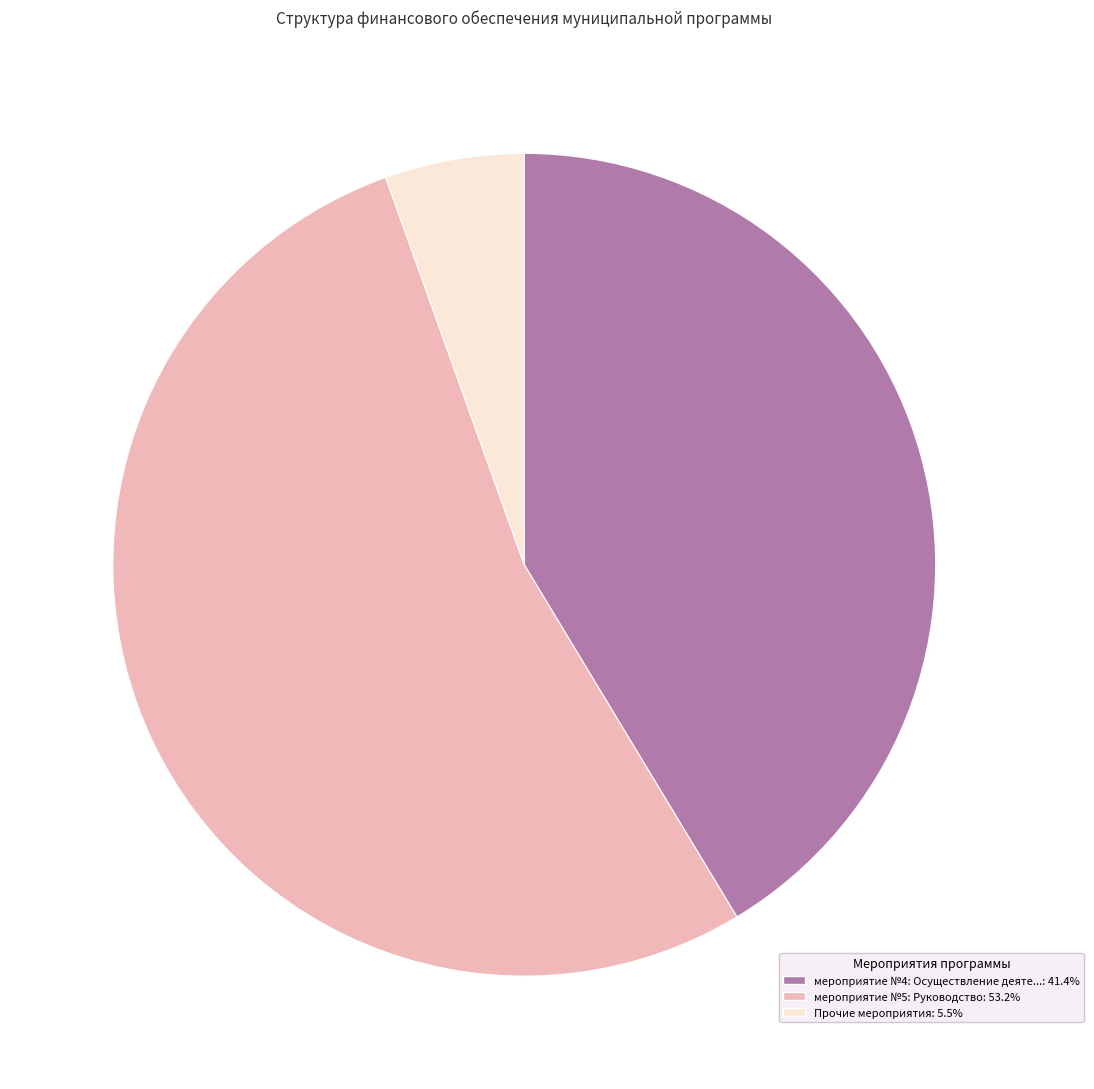

How many segments does this pie chart have?

3